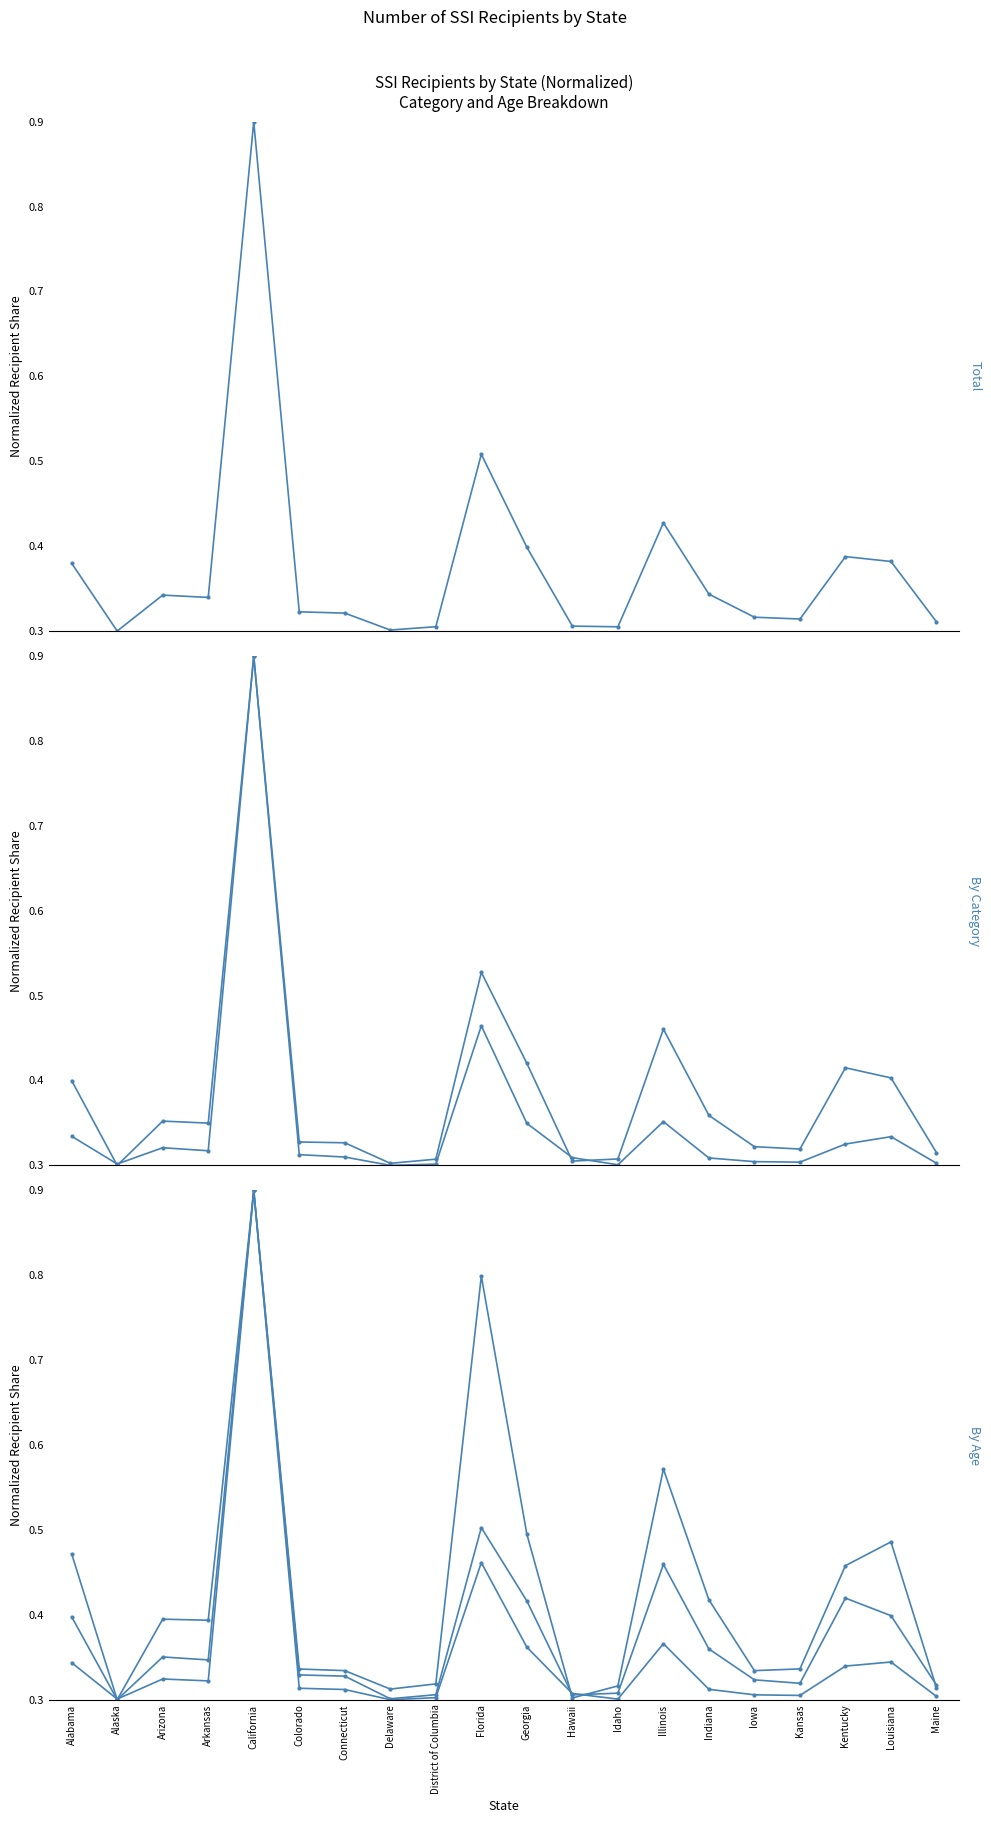

What is the minimum value shown in the chart?

0.3